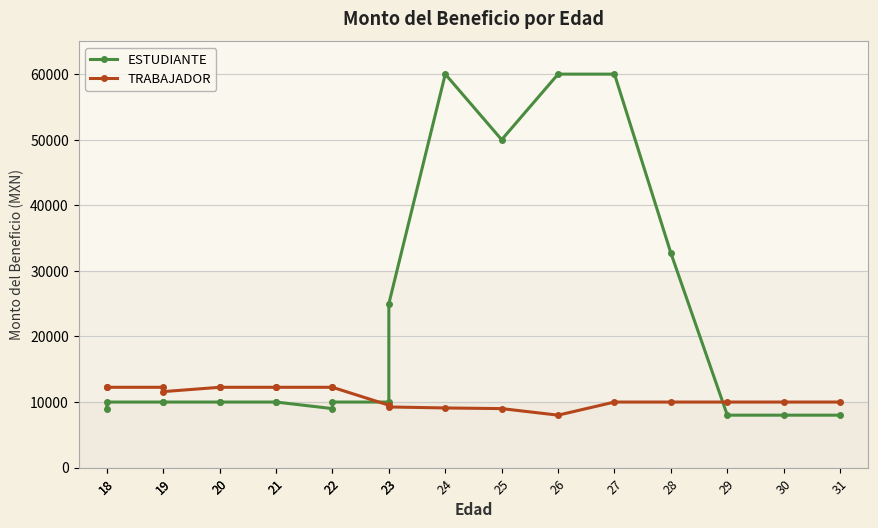

What is the value of the ESTUDIANTE point at the 2nd from the left?

9000